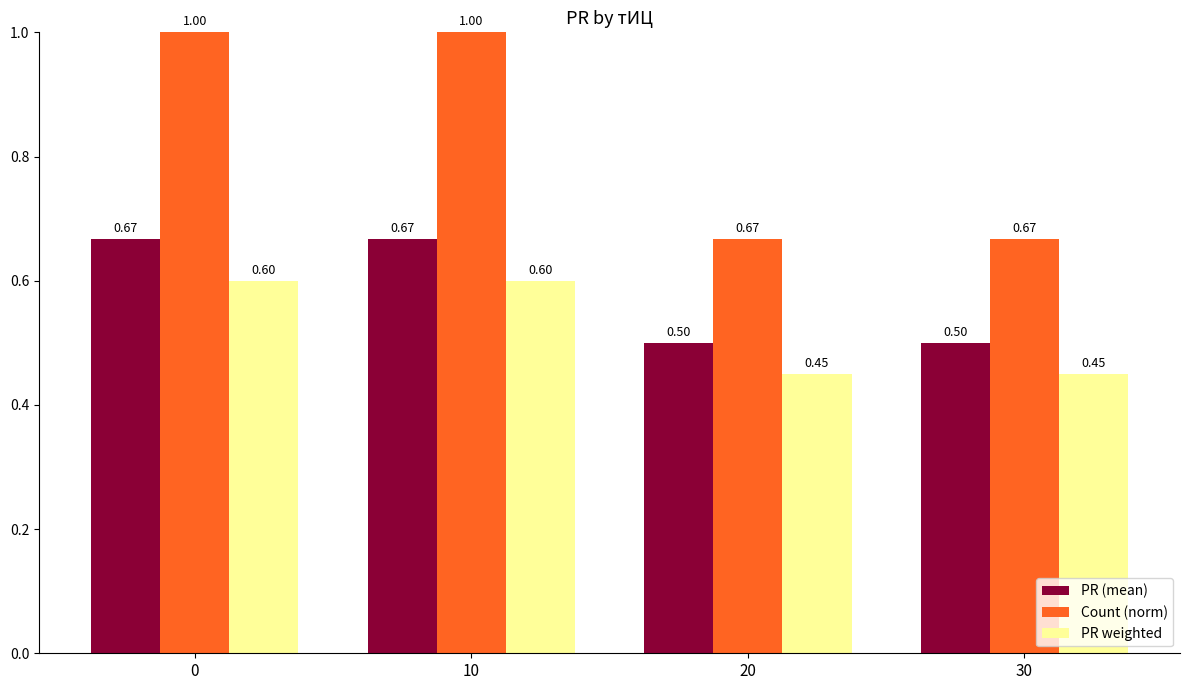

How many groups of bars are there?

4